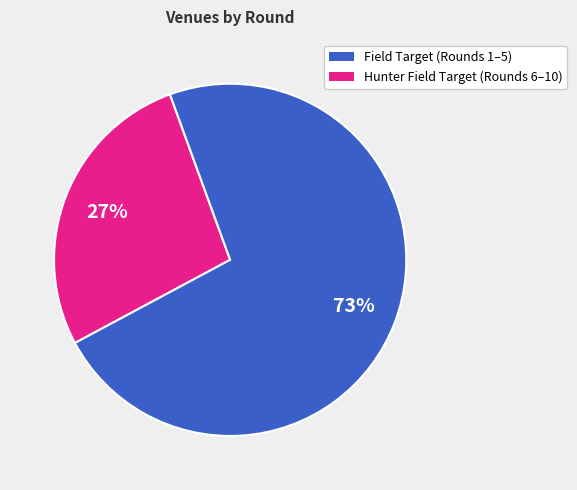

To the nearest percent, what is the average slice percentage?

50%